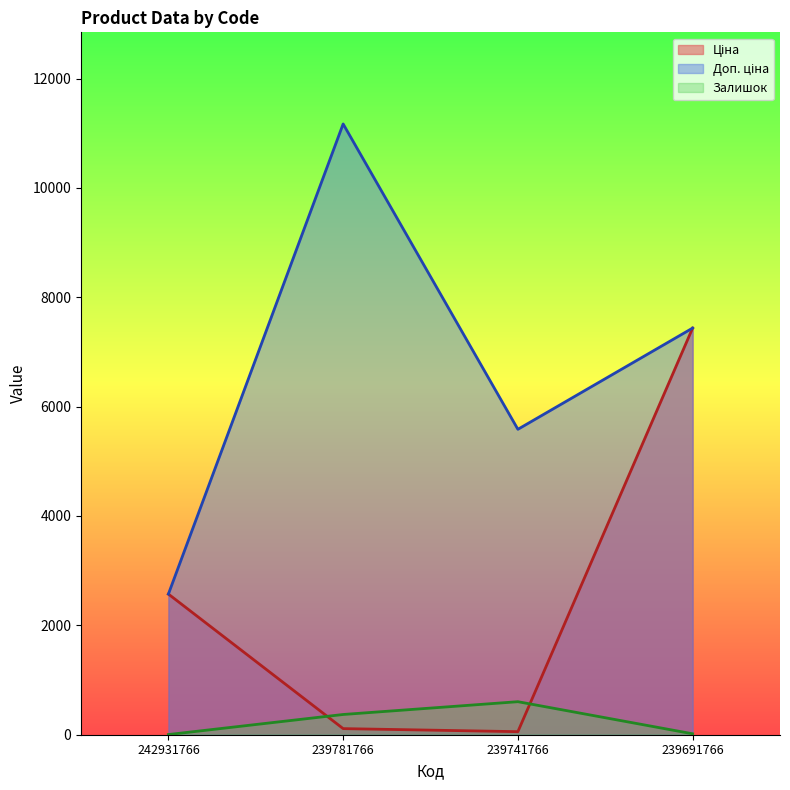

What is the sum of all Доп. ціна values?

26762.2